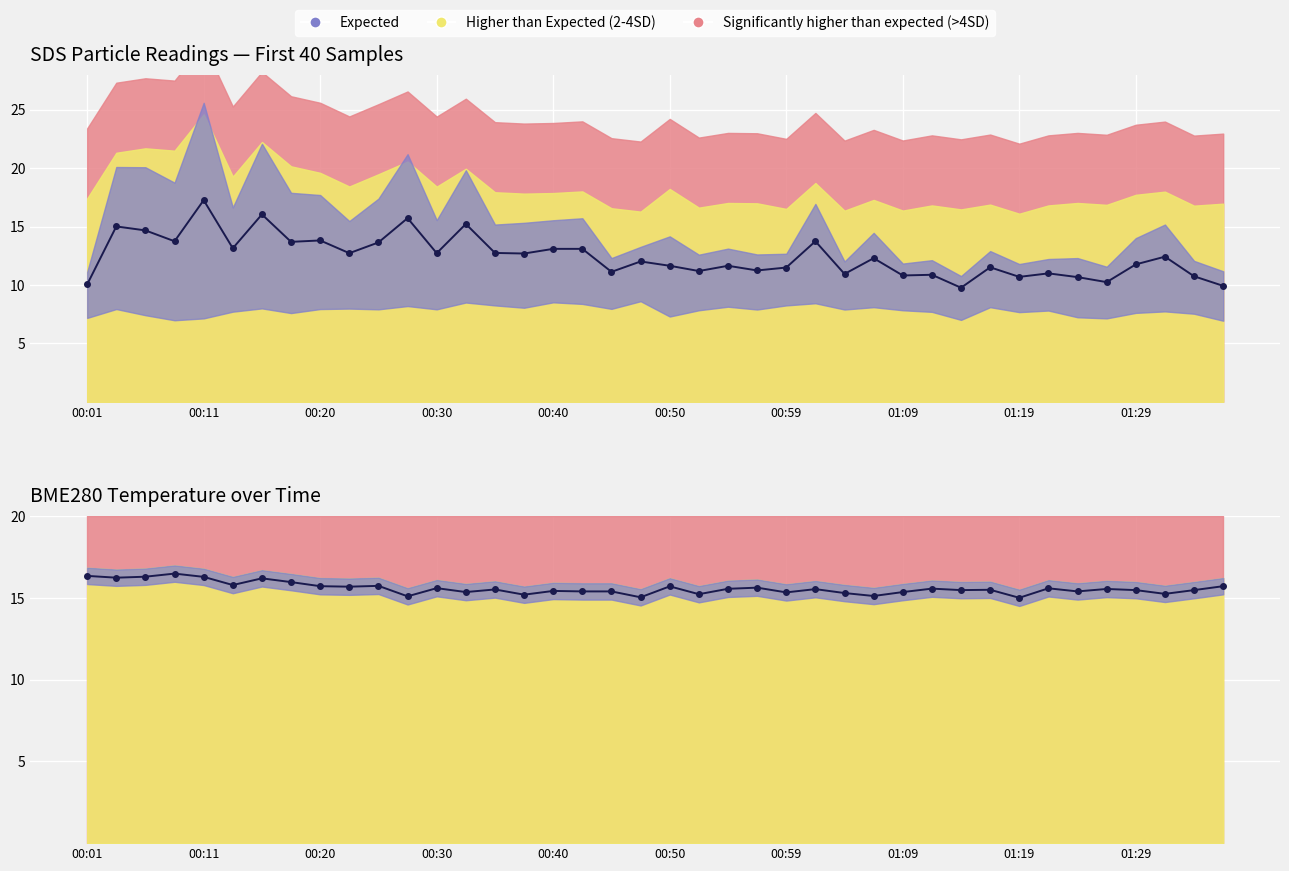

How many lines are shown in the chart?

2